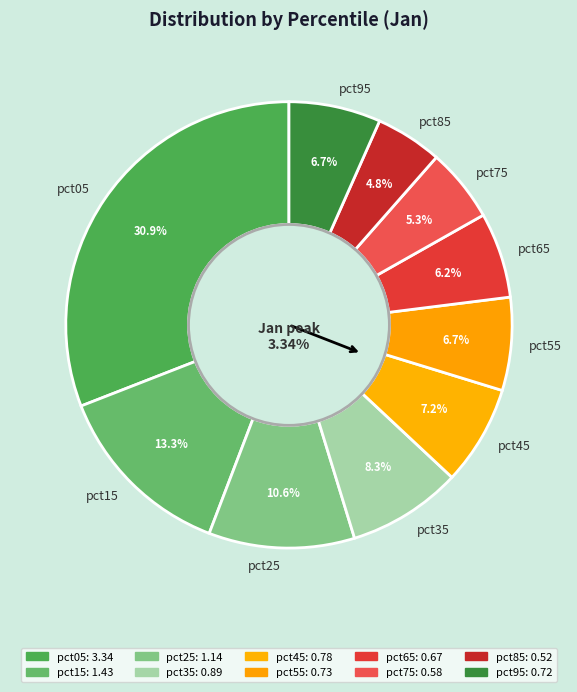

What is the smallest slice in the pie chart?

pct85